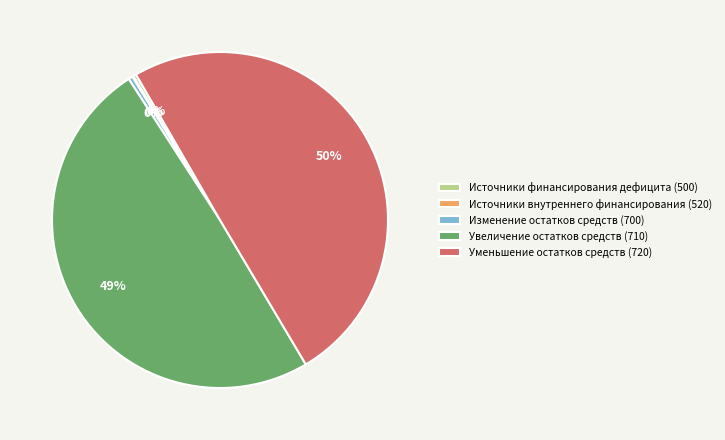

True or false: Изменение остатков средств (700) accounts for 0% of the total.

True